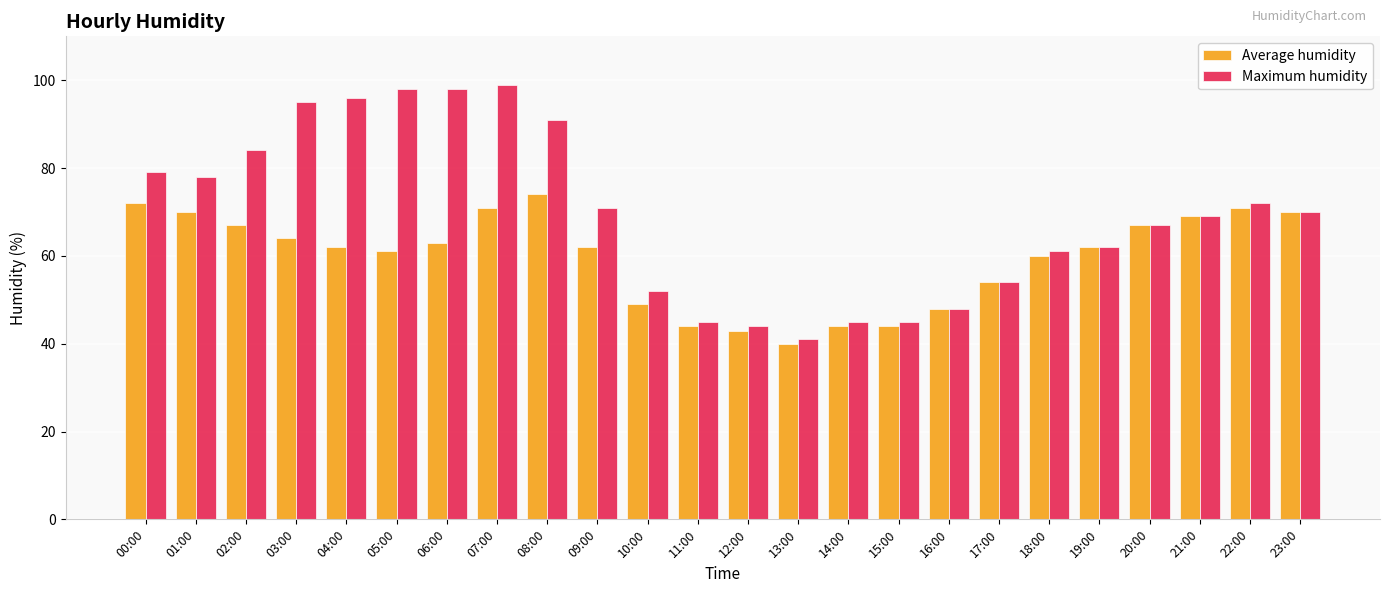

Which series has the widest spread of values?

Maximum humidity